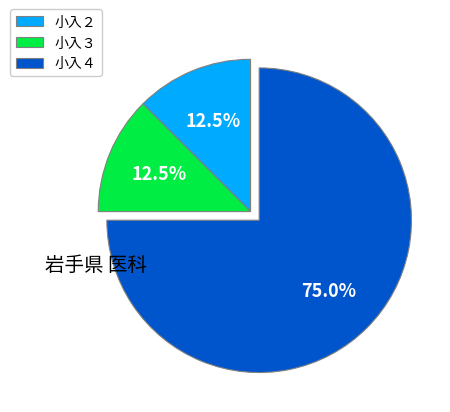

Approximately how many times larger is the value at 小入２ compared to 小入３?

1.0